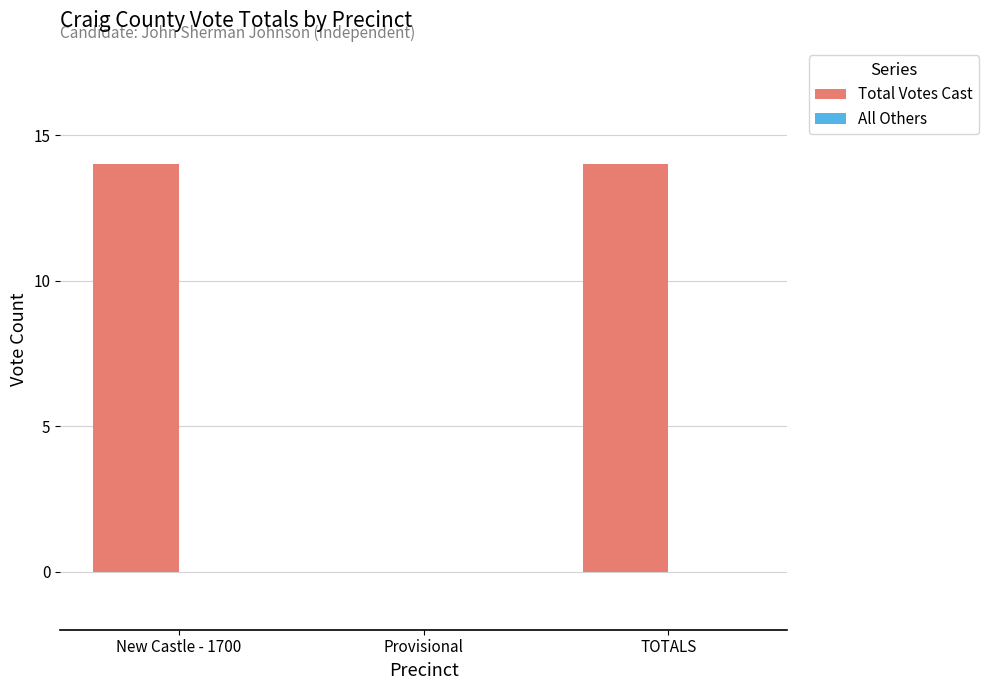

What is the maximum value shown in the chart?

14